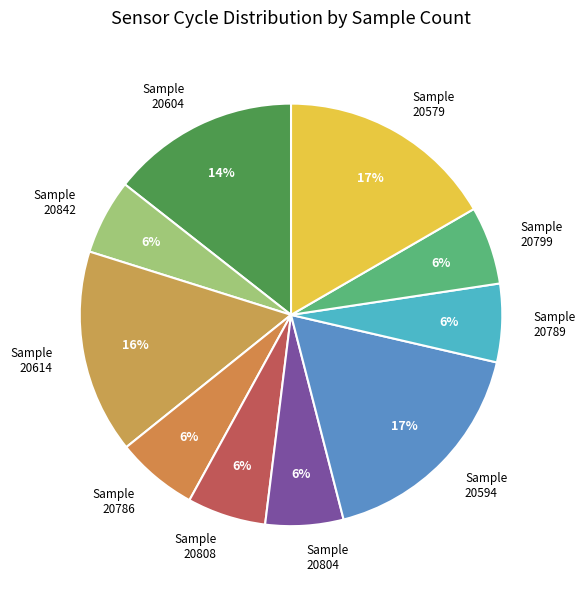

Between Sample 20808 and Sample 20614, which is larger?

Sample 20614